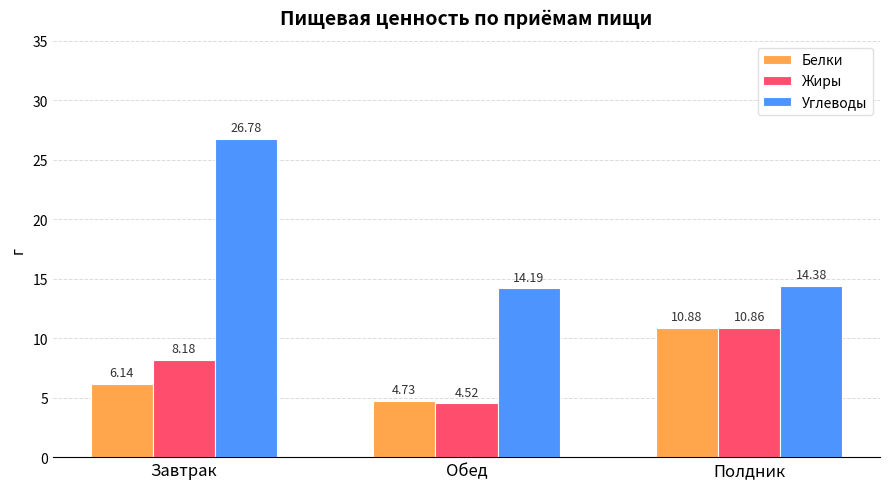

Is it true that Белки equals 14.7 at Полдник?

False